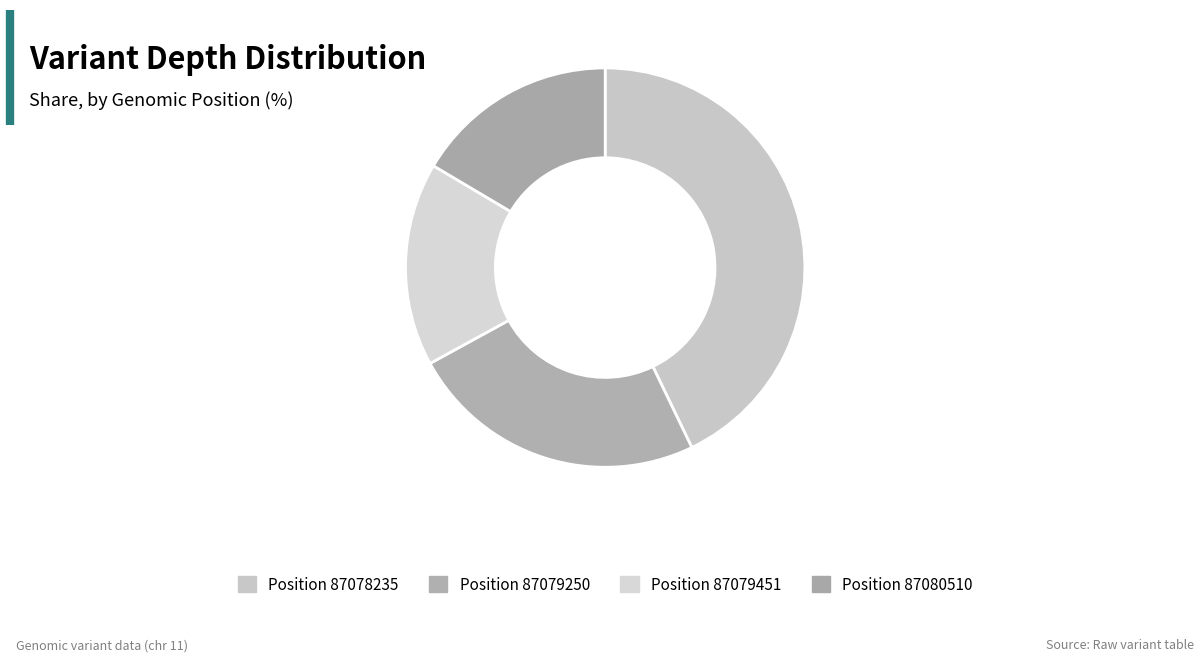

How many segments does this pie chart have?

4